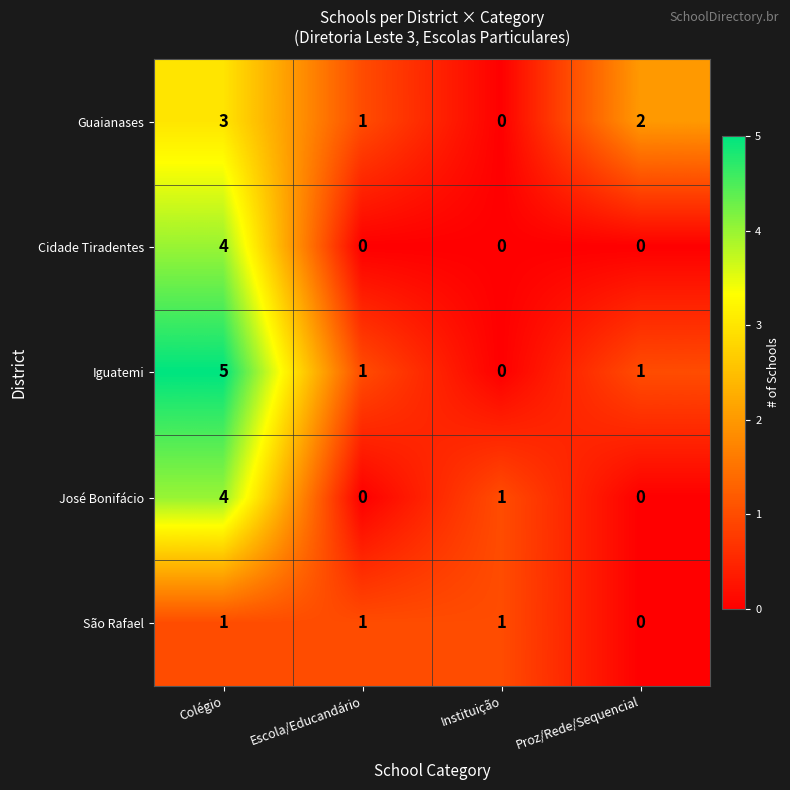

List the series in order of their overall mean, lowest first.

São Rafael, Cidade Tiradentes, José Bonifácio, Guaianases, Iguatemi